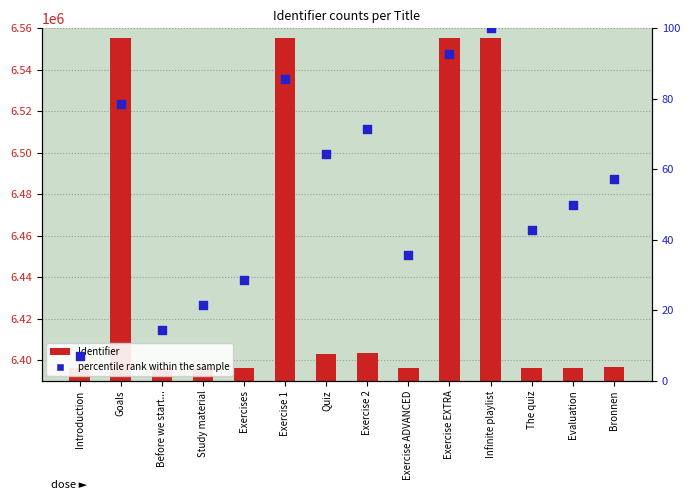

At which category is the sum across all series the highest?

Infinite playlist